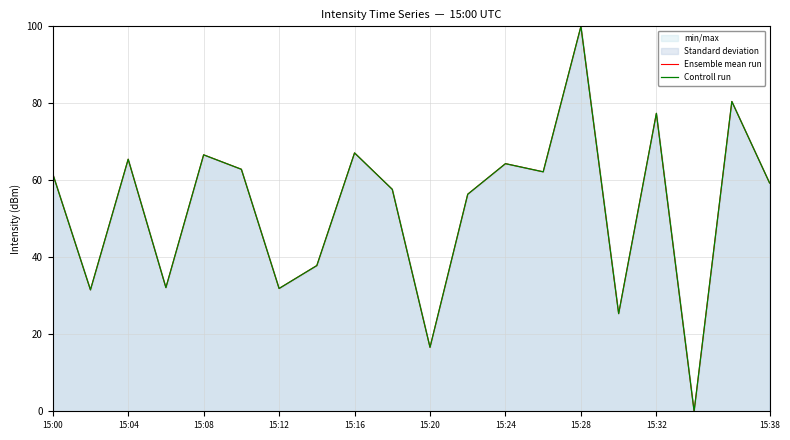

What is the label of the 2nd point from the left?

15:04